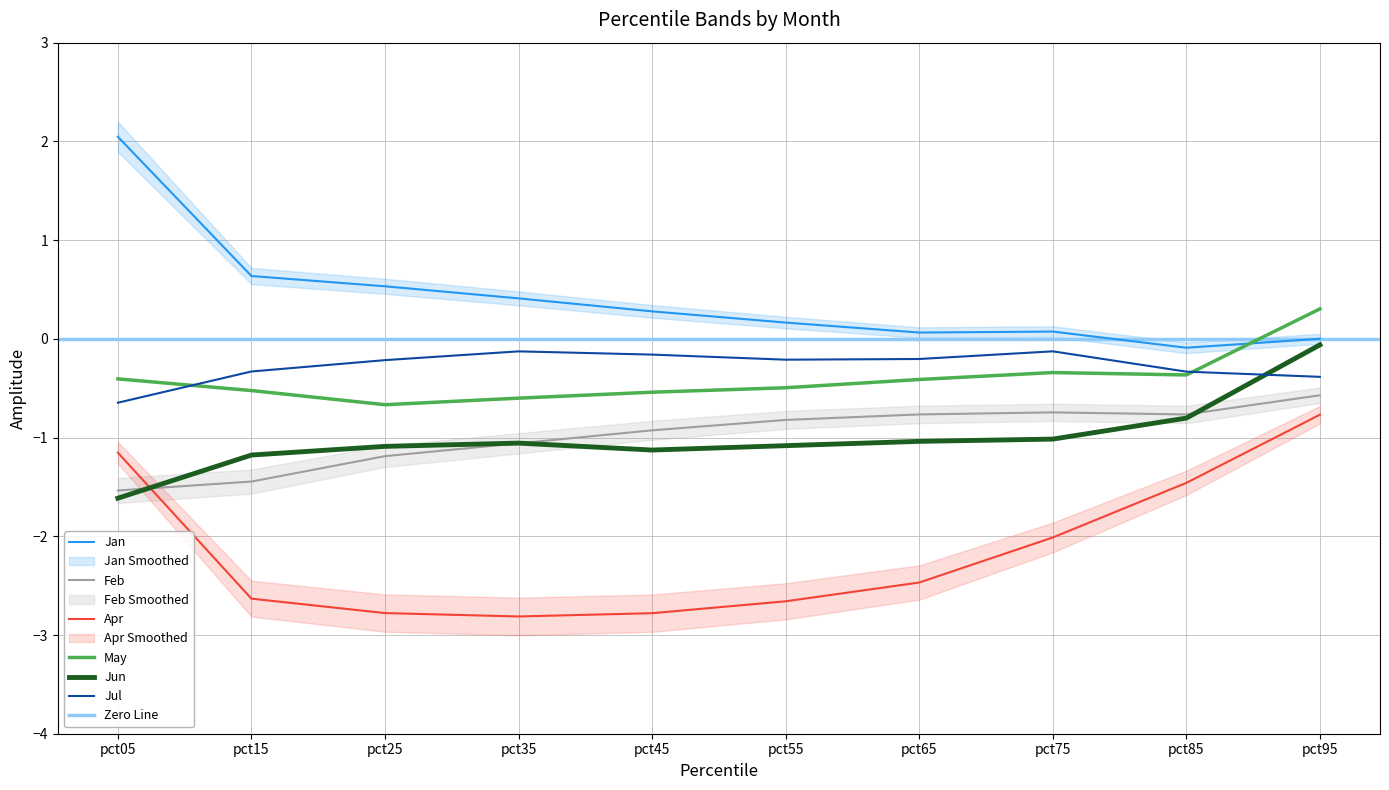

How many values in the Jun series are below -1?

8